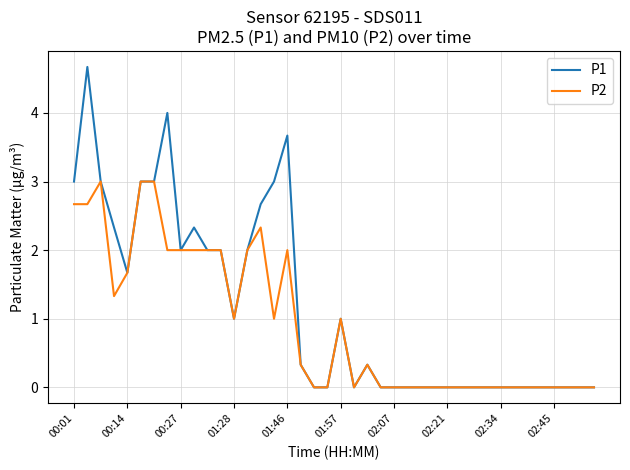

What is the difference between the maximum and minimum values in the P2 series?

3.0